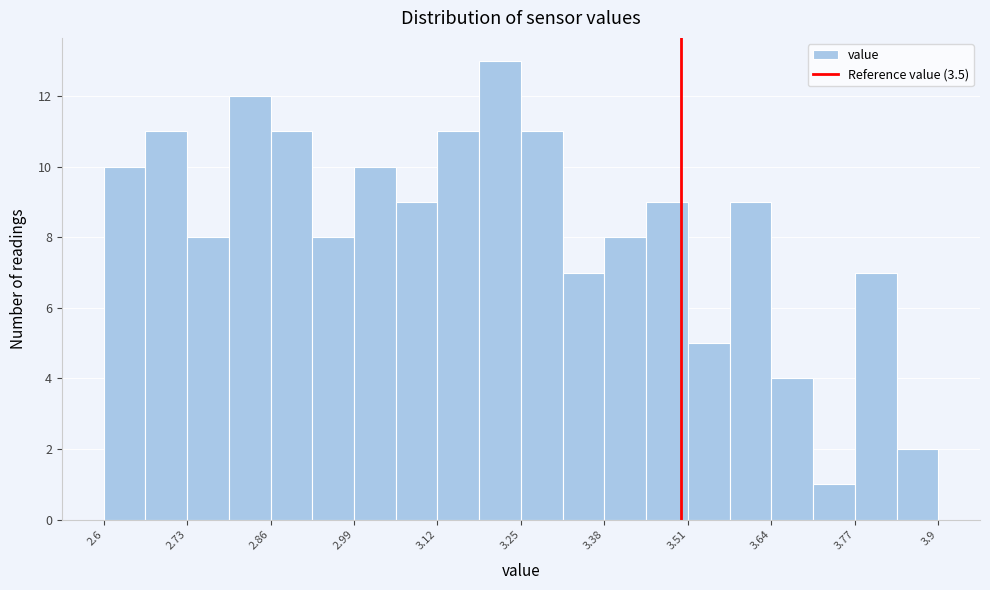

Read against the x-axis, roughly where is the centre of the tallest bar?

3.22